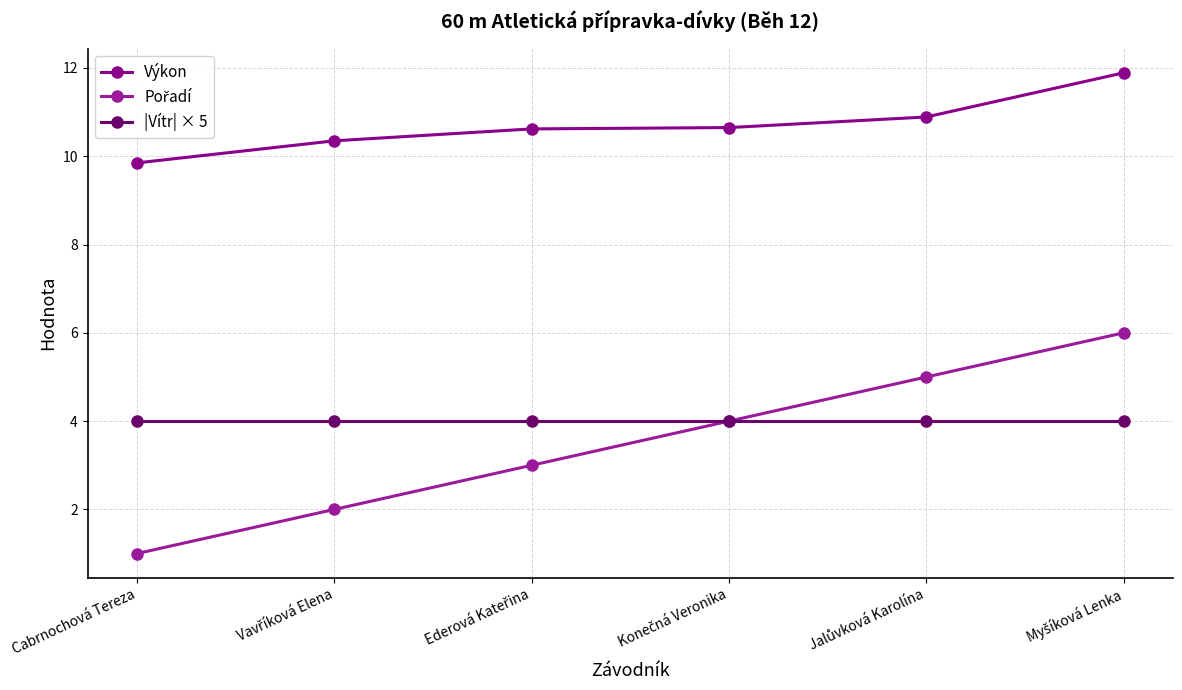

Which series has the largest range (max minus min)?

Pořadí